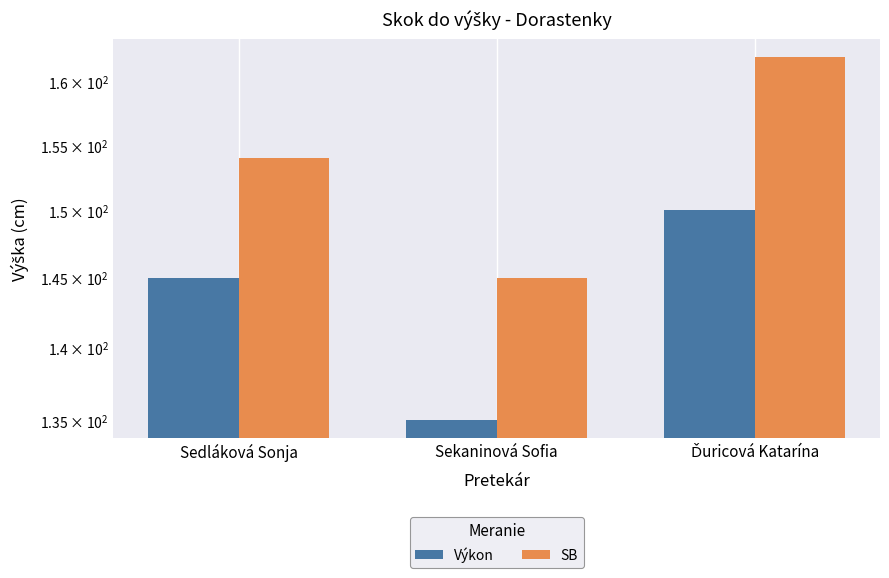

Rank the series by their maximum value, from highest to lowest.

SB, Výkon